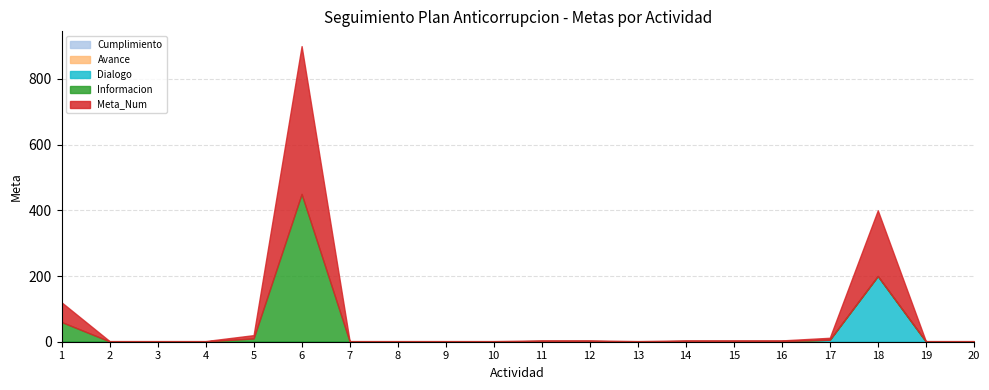

Where is the first local maximum for Dialogo?

18